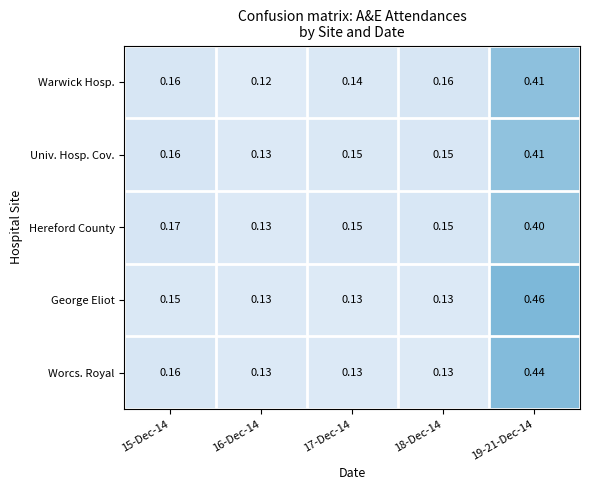

Which series has the largest range (max minus min)?

George Eliot